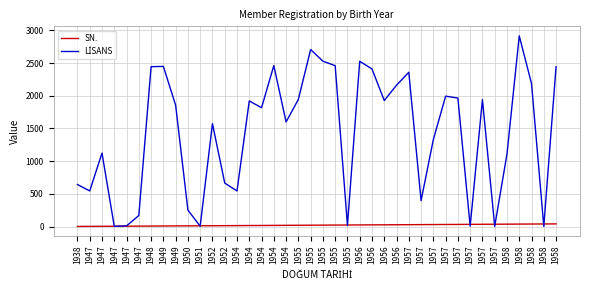

What is the average value of the LİSANS series?

1435